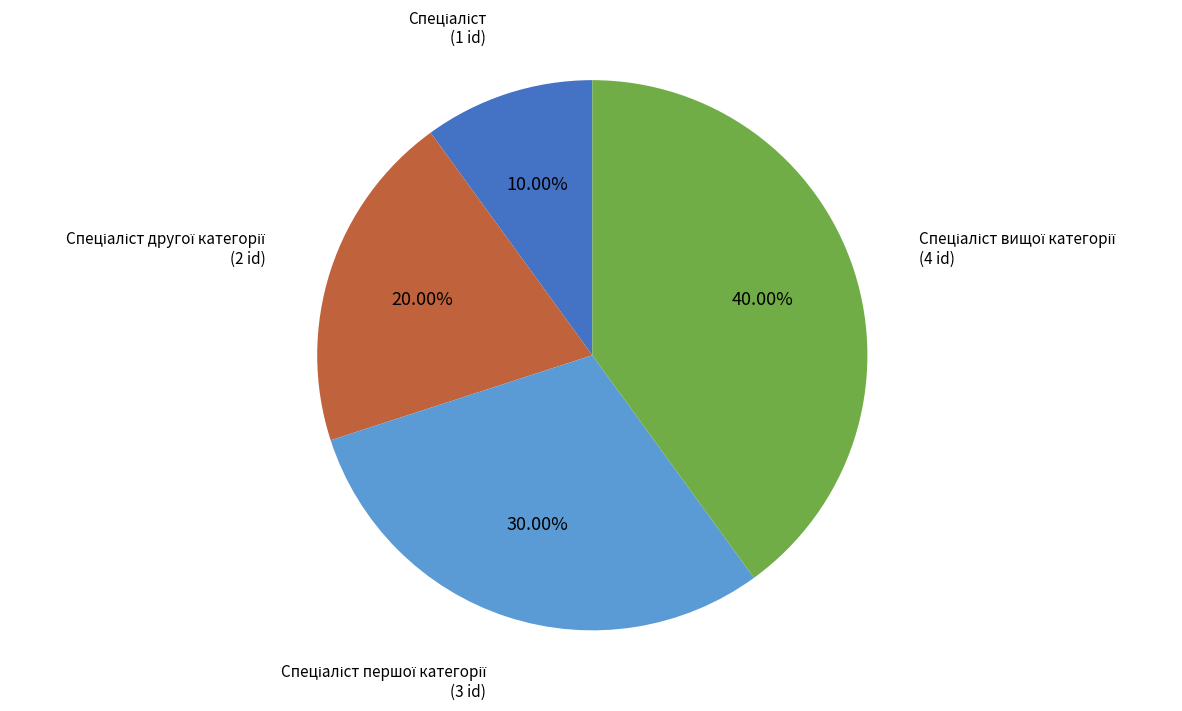

Is there a majority slice in this chart?

No